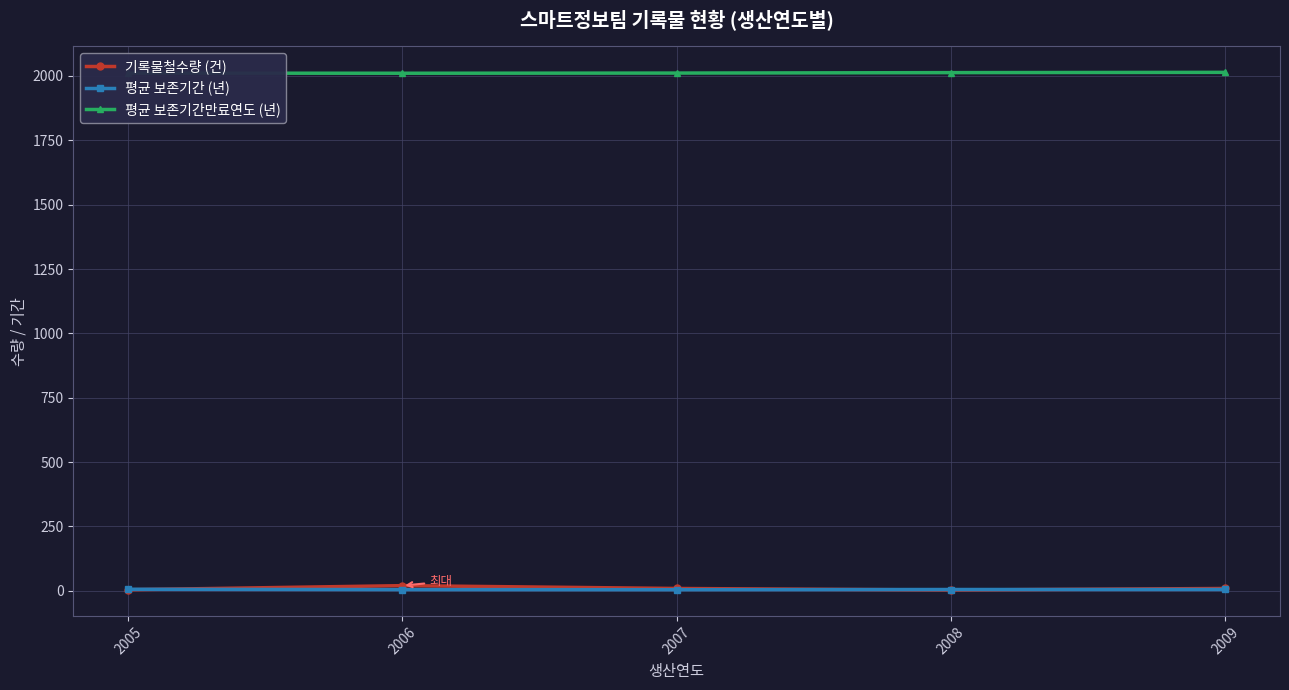

What is the smallest value displayed?

3.0